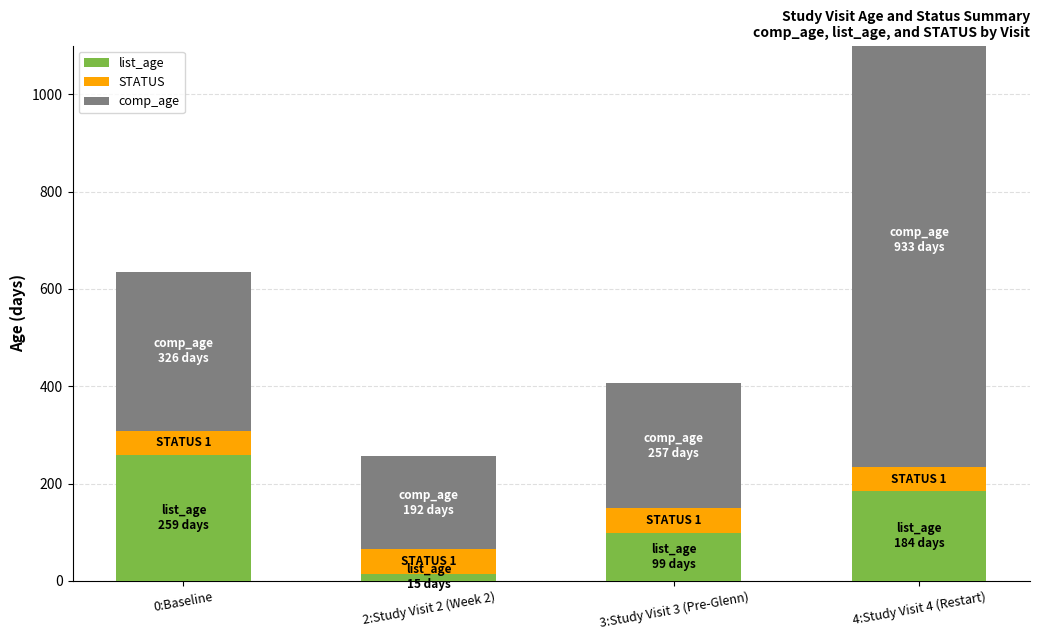

Which series has the largest range (max minus min)?

comp_age